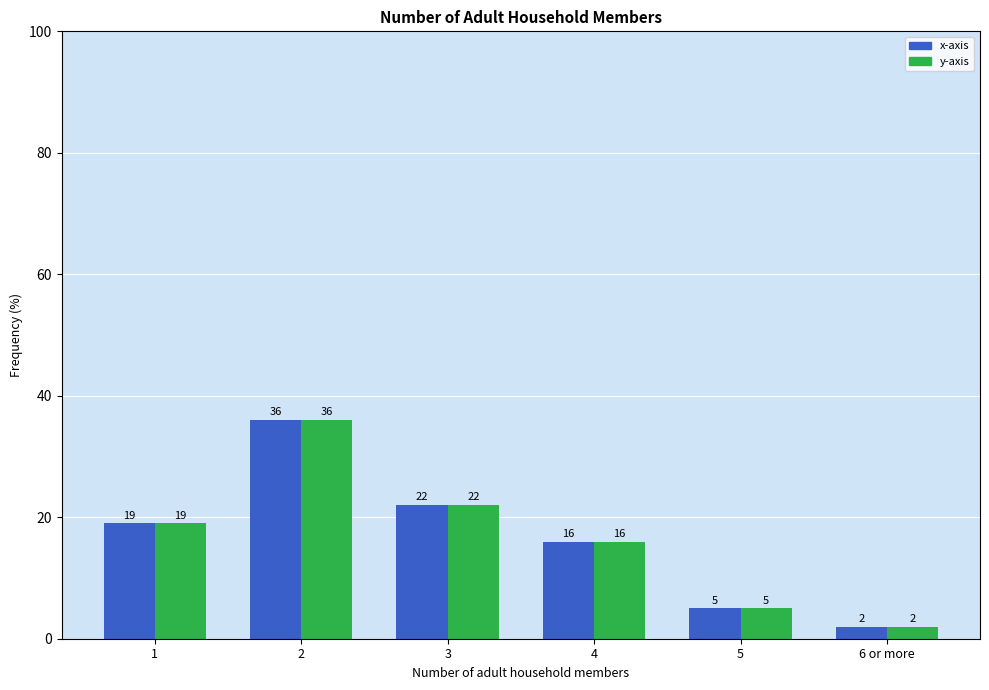

What is the maximum value for y-axis?

36